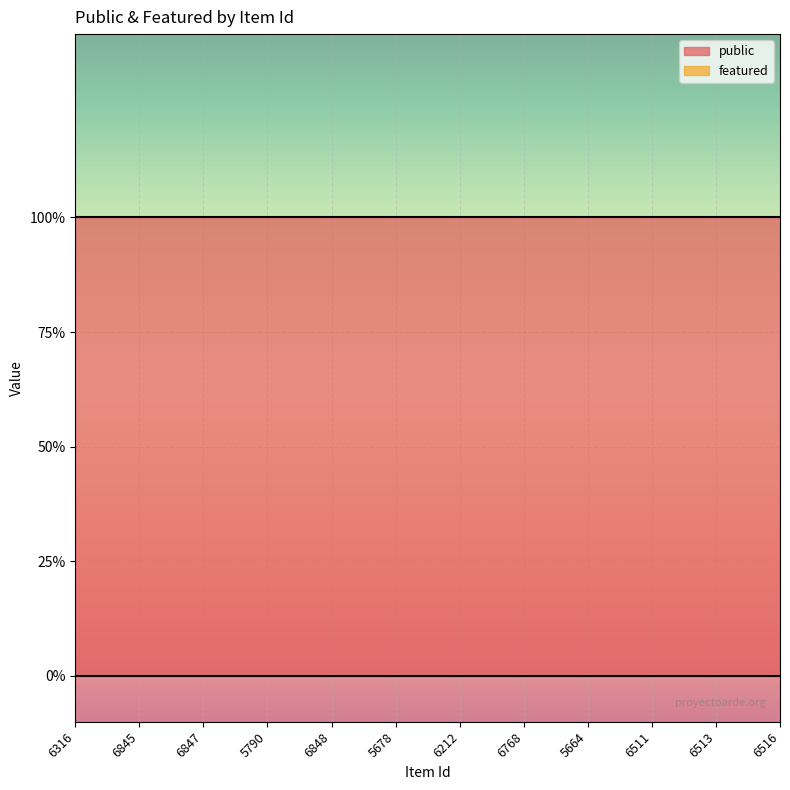

True or false: public has more than 1 points higher than both neighbors.

False